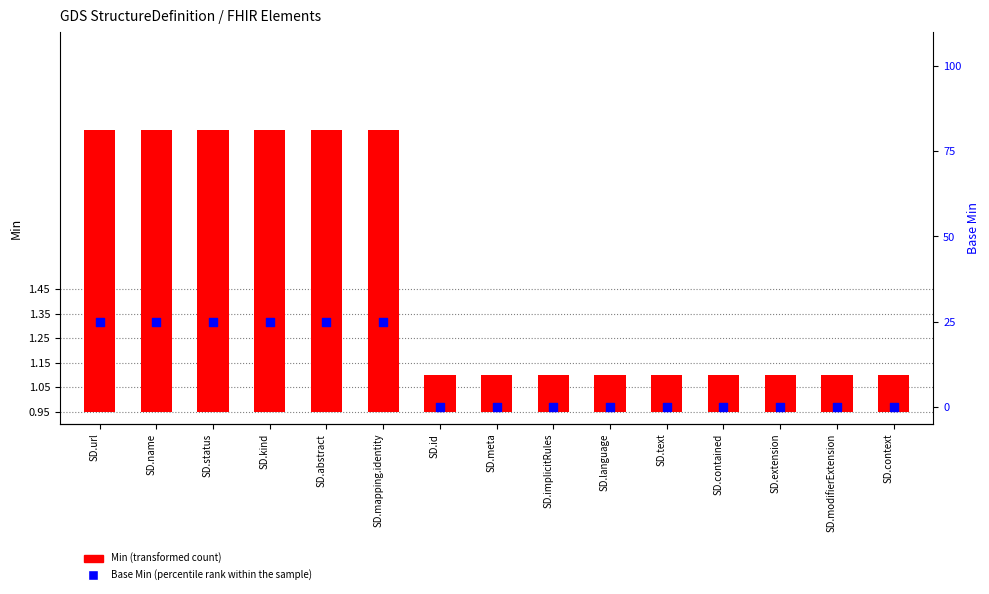

At how many categories does at least one series exceed 21?

6